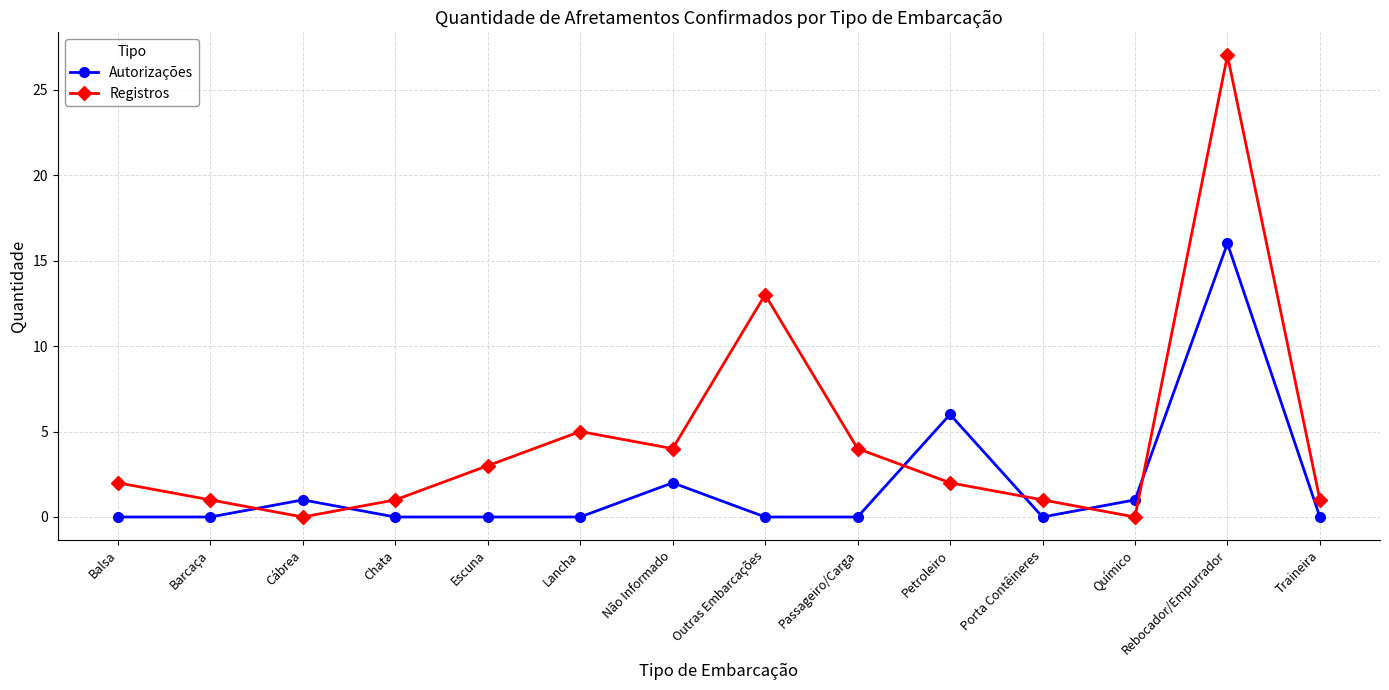

Which series changed the most between Chata and Petroleiro?

Autorizações